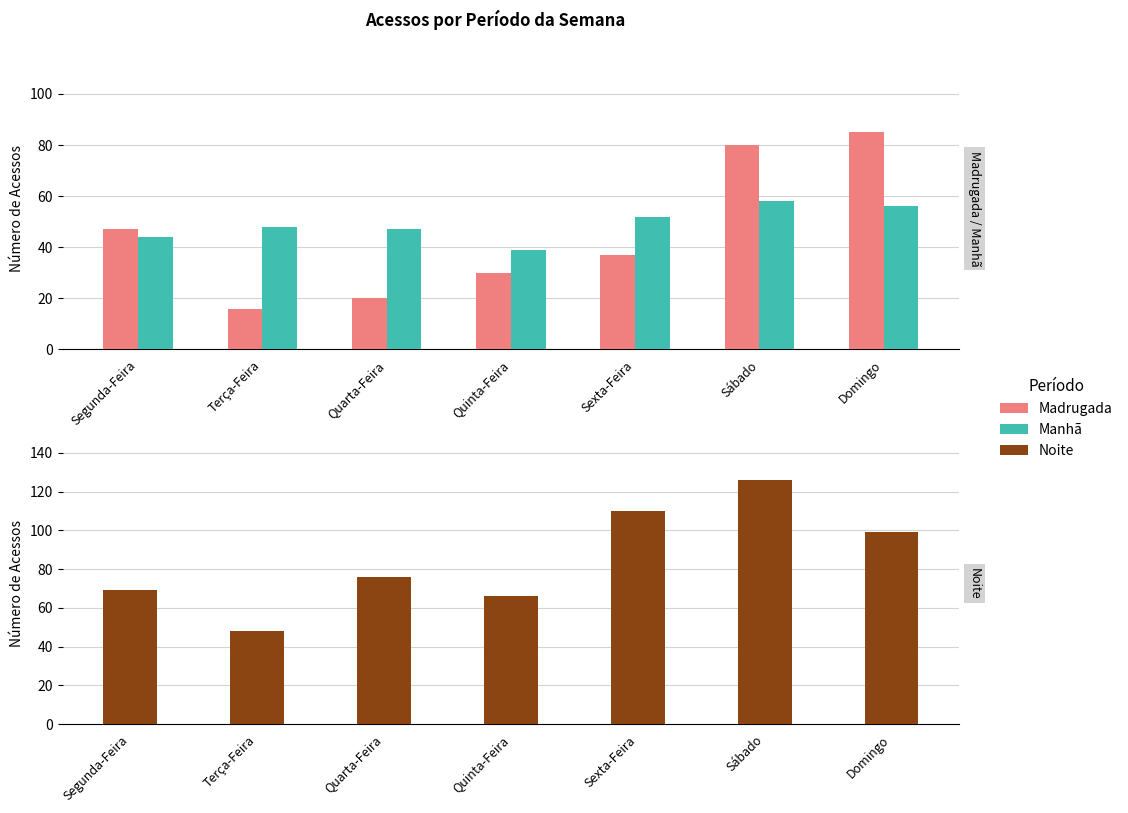

Which series has the largest total across all categories?

Noite